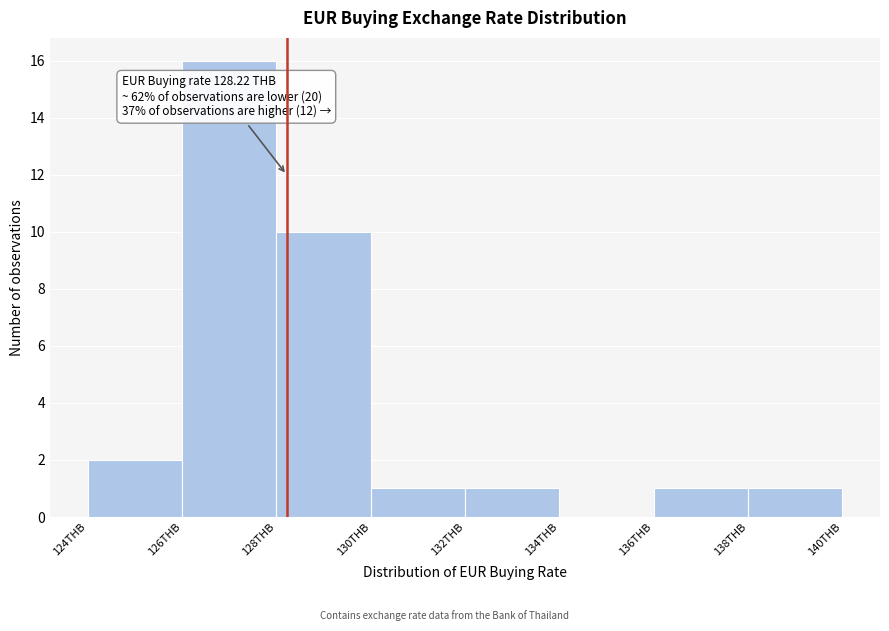

Which range on the x-axis has the tallest bar?

126 to 128